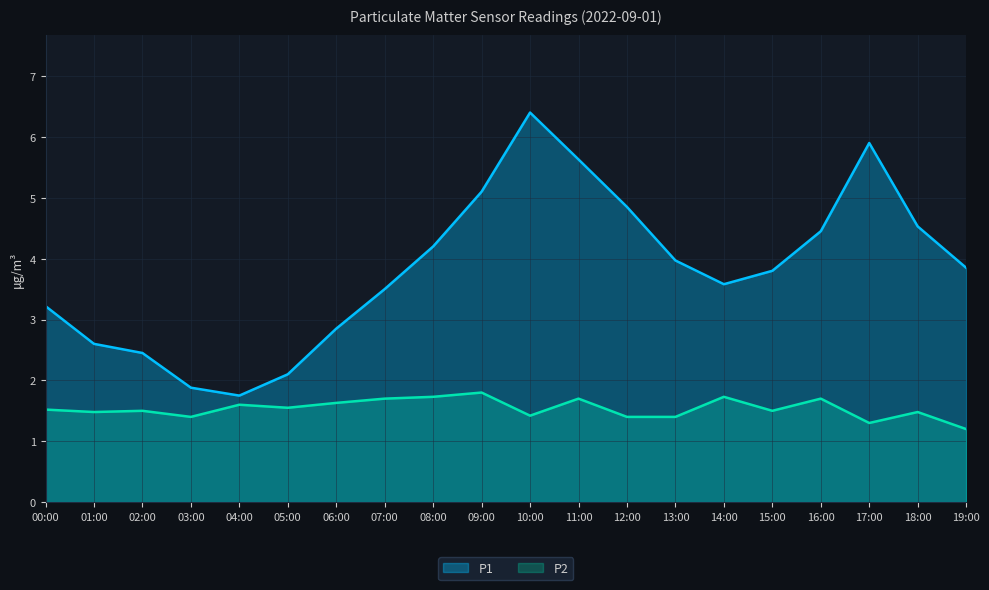

What is the difference between the P2 values at 00:00 and 04:00?

0.1